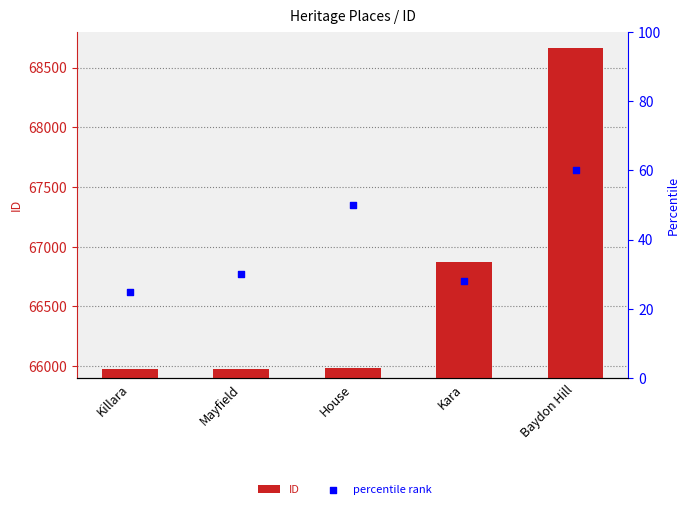

Which series reaches the minimum Y coordinate?

percentile rank